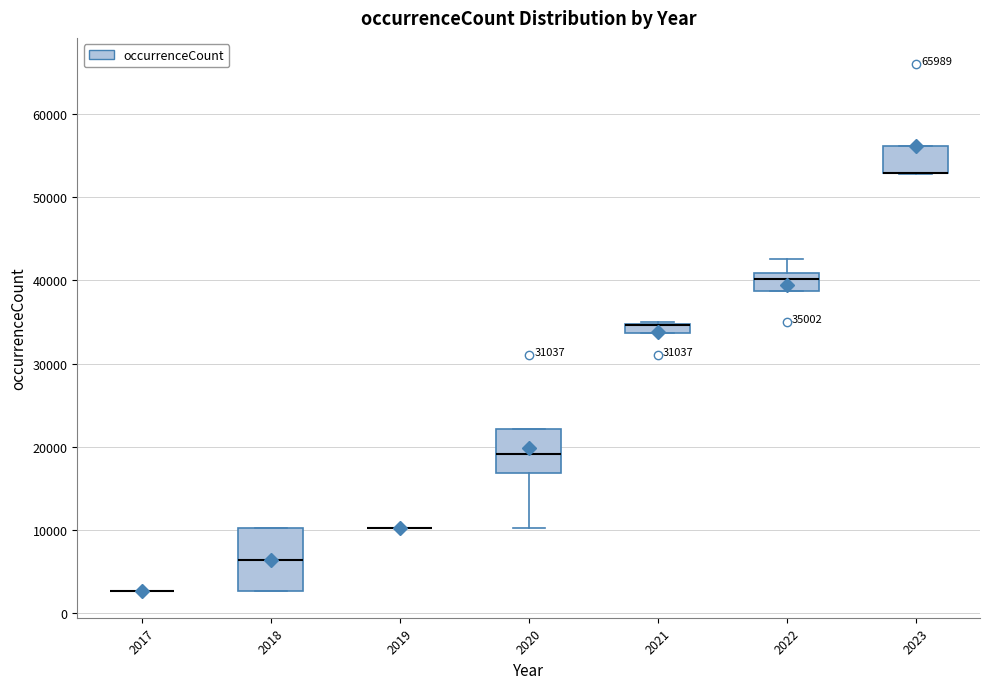

Which box is the tallest, from its lower edge to its upper edge?

2018